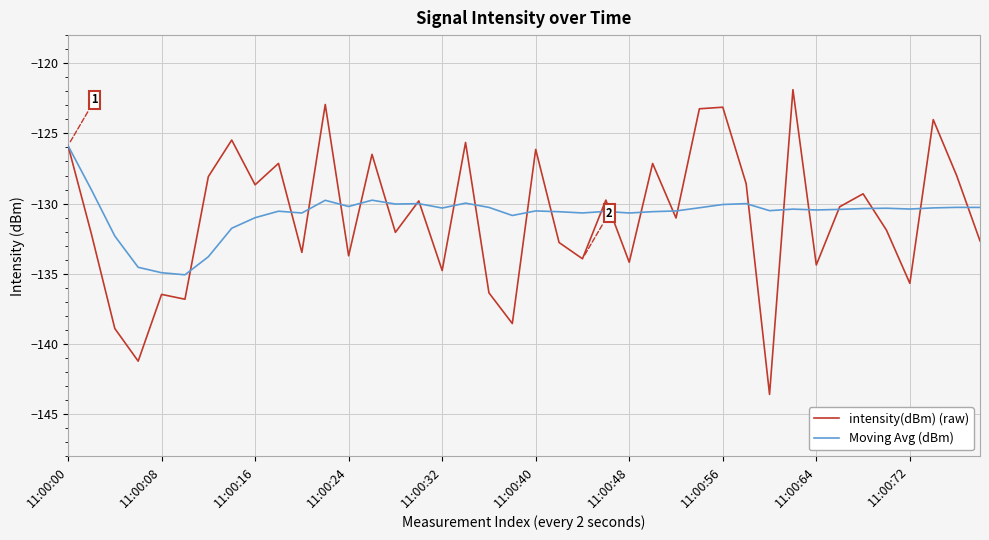

Which series has the widest spread of values?

intensity(dBm) (raw)